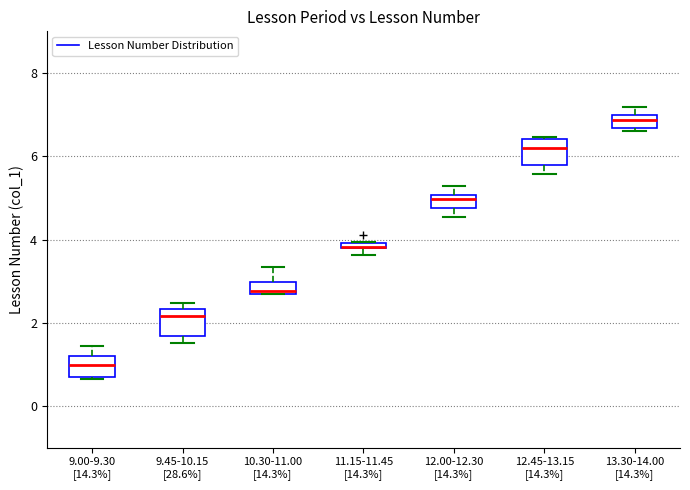

Where is the upper edge of the box for 11.15-11.45 [14.3%] on the y-axis? The values are not printed on the chart, so give them approximately, as read against the axis.

4.0